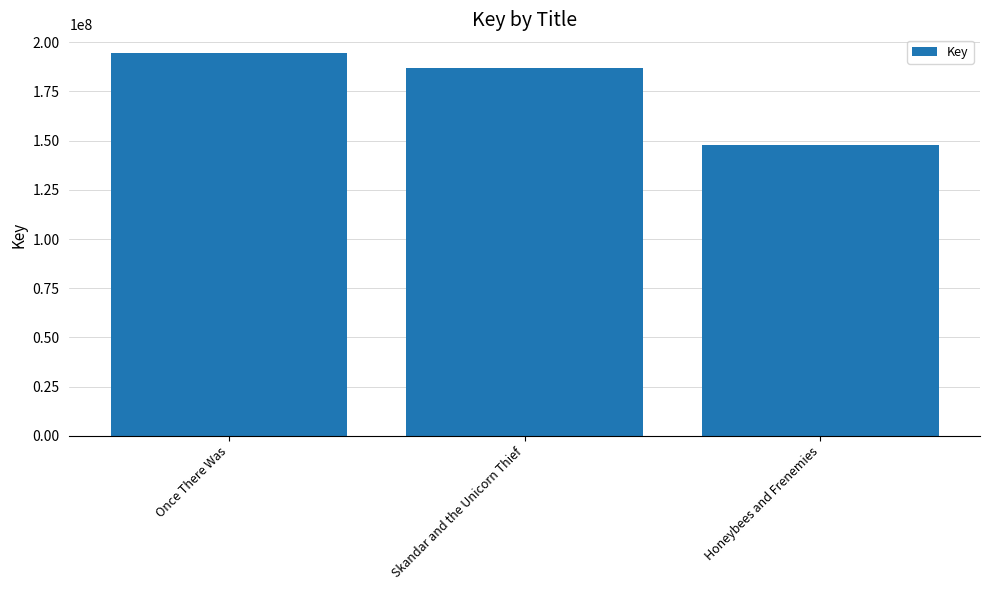

What is the greatest value displayed?

194309225